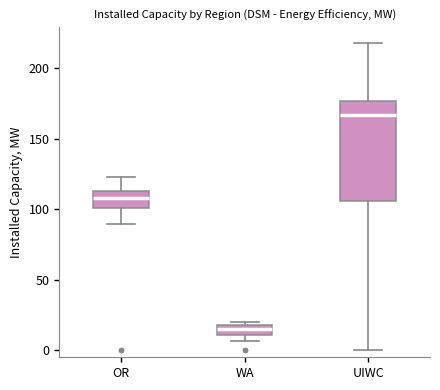

Where is the lower edge of the box for OR on the y-axis? The values are not printed on the chart, so give them approximately, as read against the axis.

100